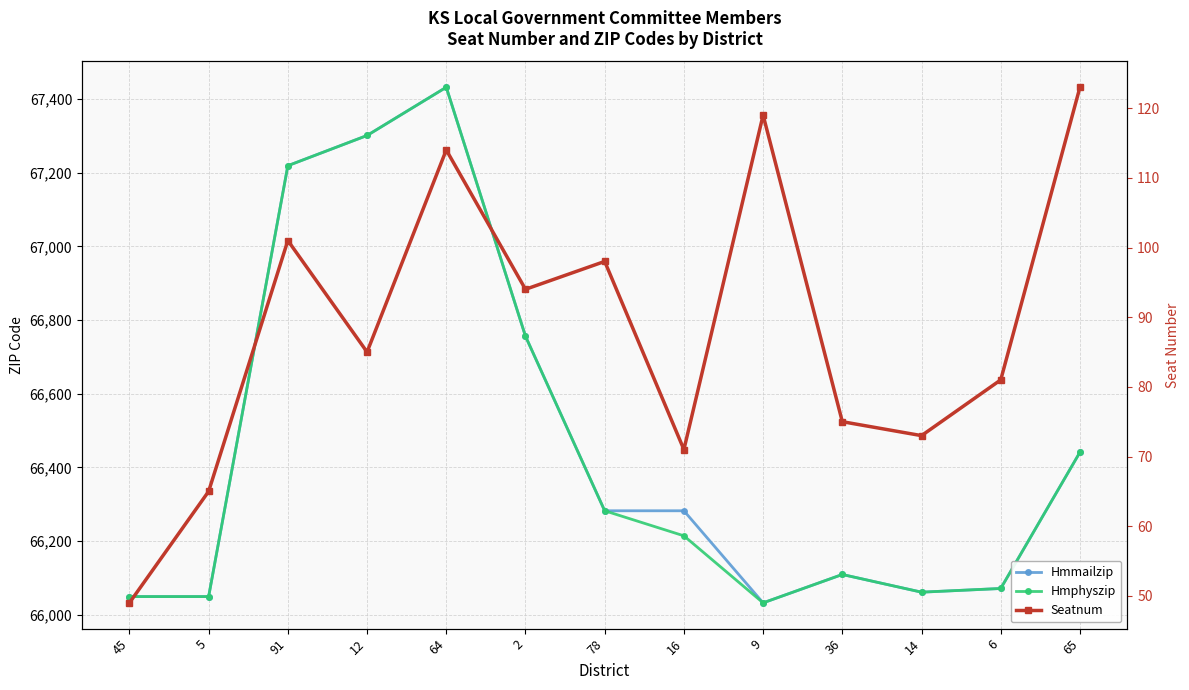

Where is the first local minimum for Seatnum?

12